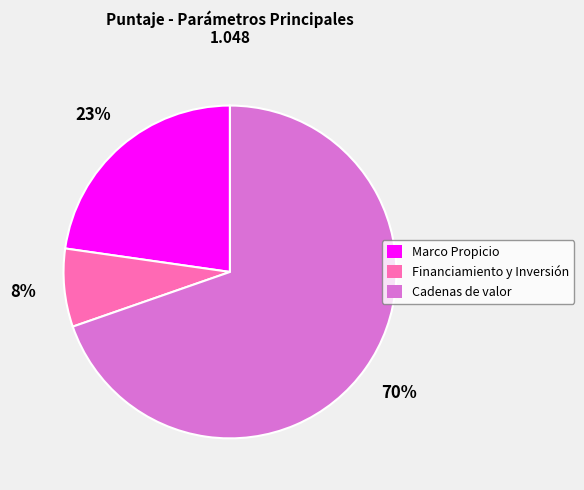

Do Marco Propicio and Financiamiento y Inversión together represent more than half of the pie?

No